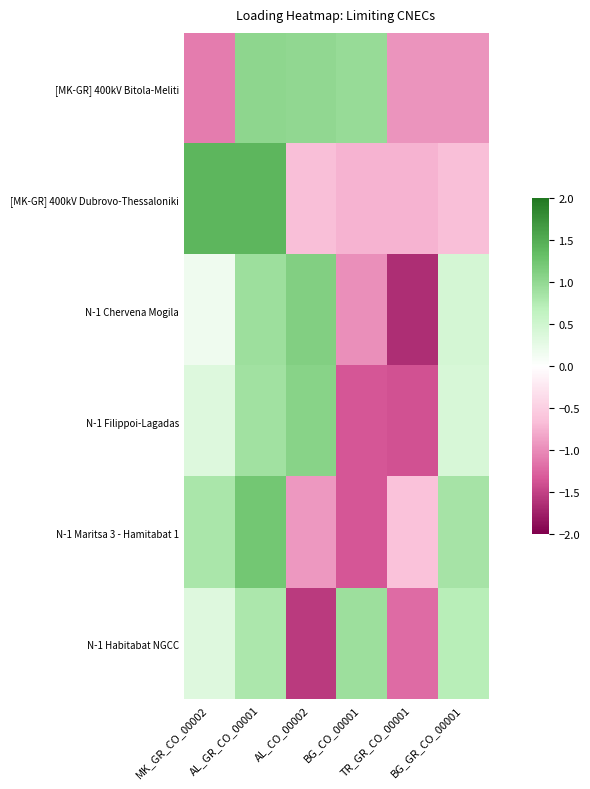

Count the number of categories in the chart.

6